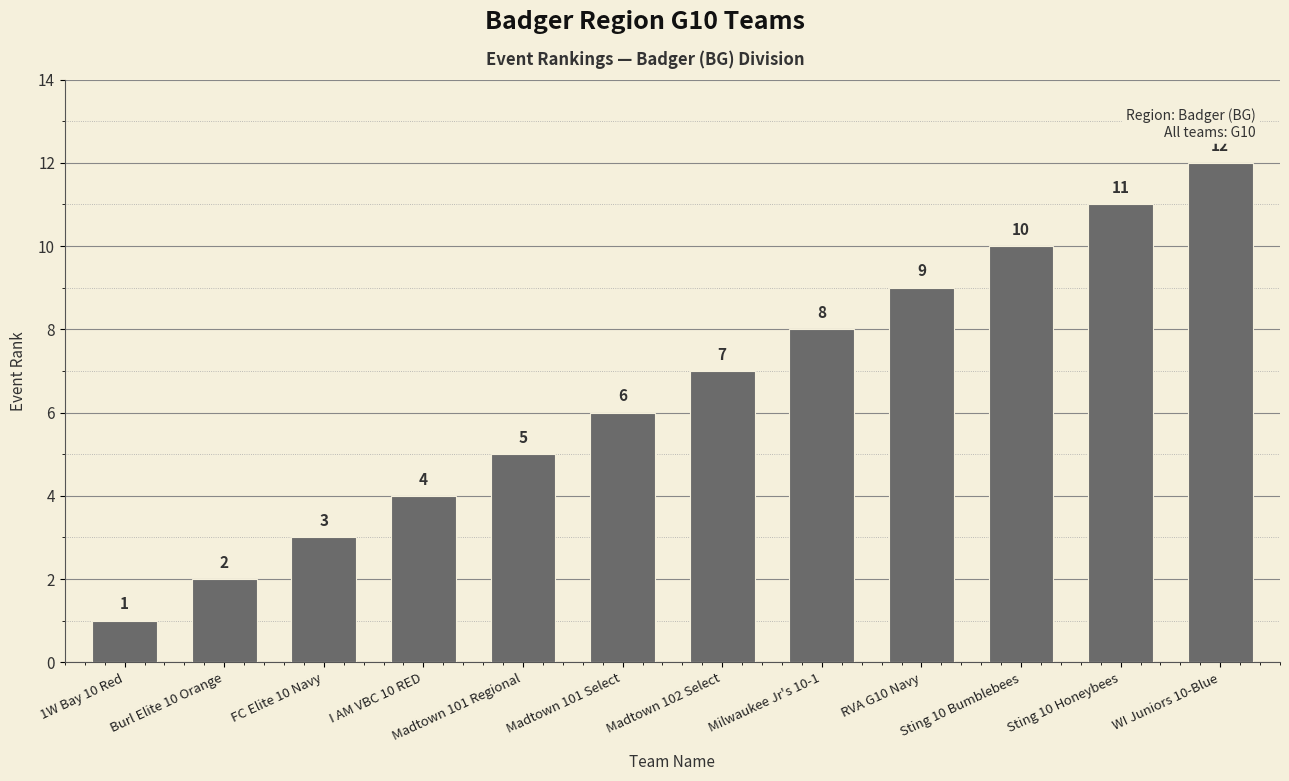

What is the label of the 4th bar from the right?

RVA G10 Navy